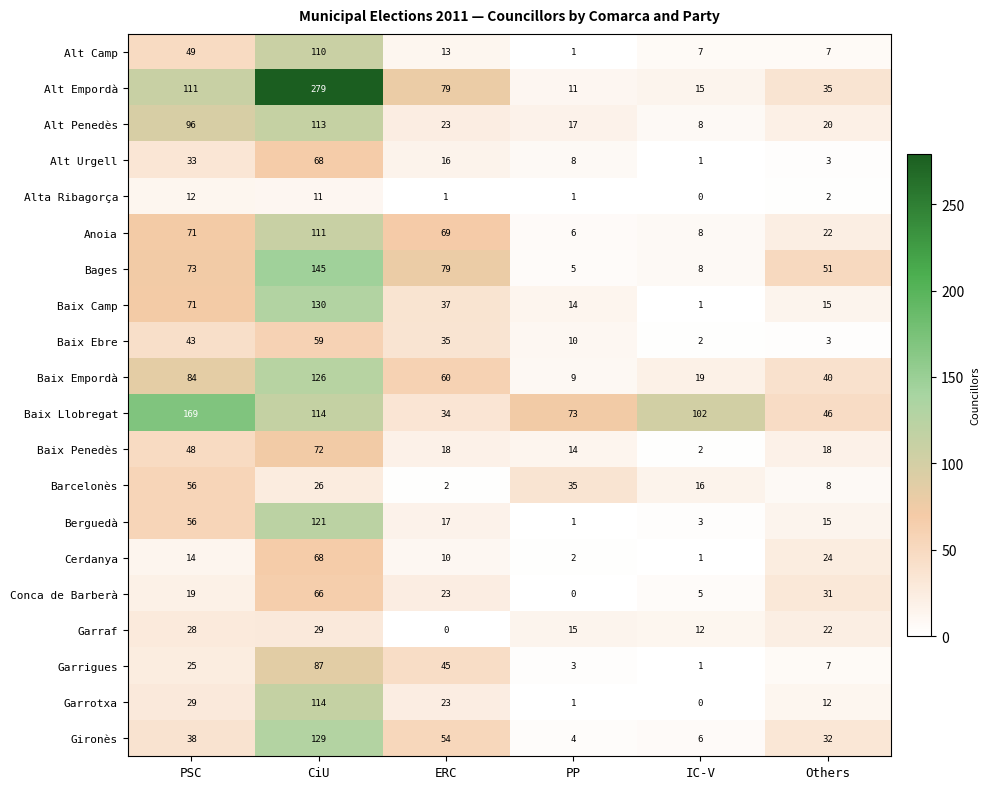

What is the difference between the second highest and minimum values in the Alt Empordà series?

100